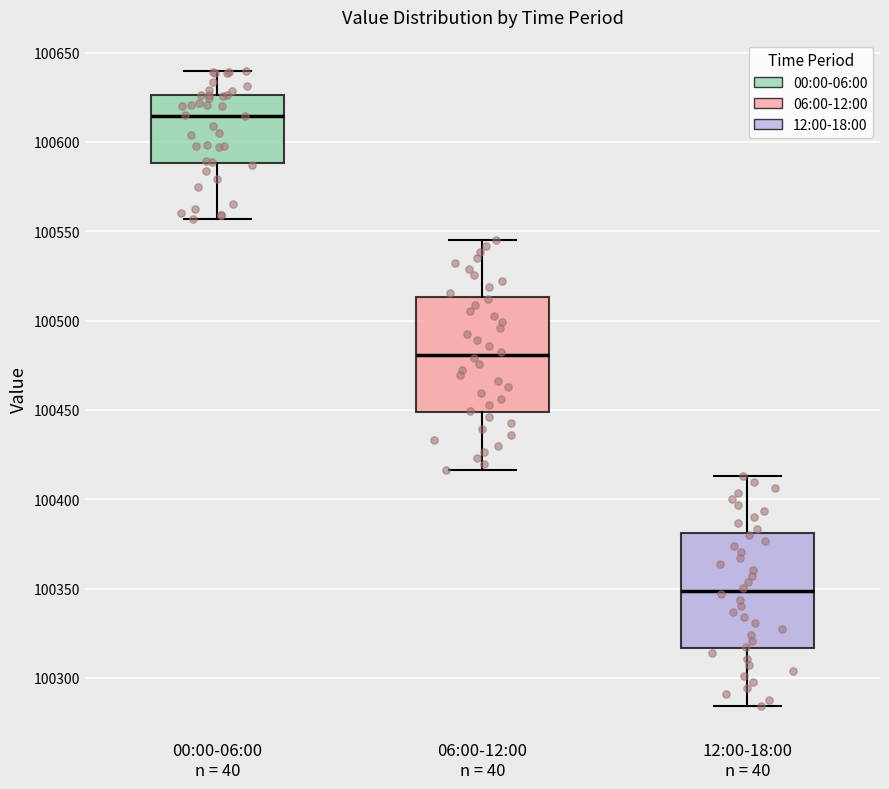

Reading left to right, read every box against the y-axis: the position of its median line, the range the box covers, and the ends of its whiskers. The values are not printed on the chart, so give them approximately, as read against the axis.

00:00-06:00 n = 40: median 100615, box 100590 to 100625, whiskers 100555 to 100640
06:00-12:00 n = 40: median 100480, box 100450 to 100515, whiskers 100415 to 100545
12:00-18:00 n = 40: median 100350, box 100315 to 100380, whiskers 100285 to 100415